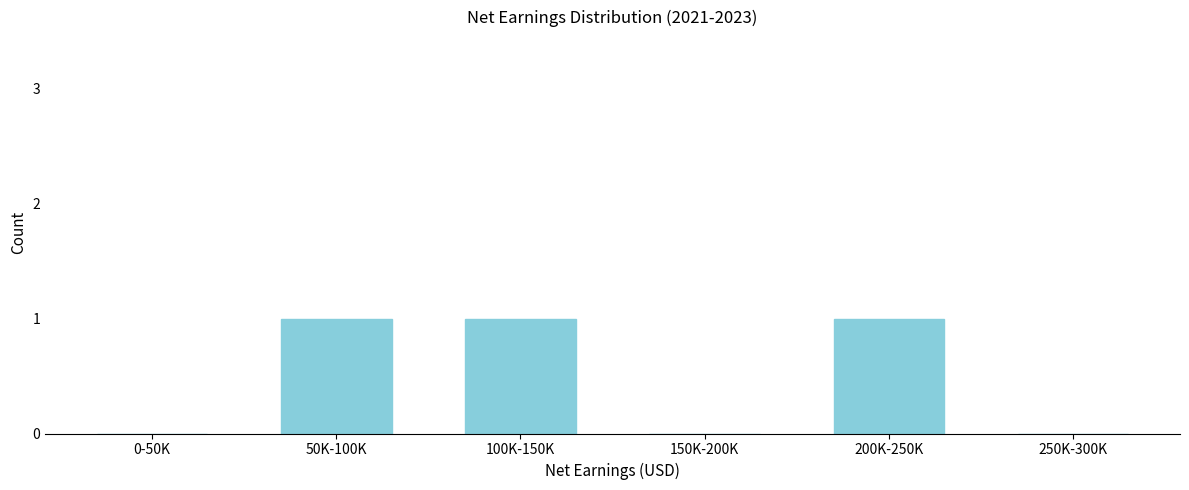

Reading right to left, list all the values displayed in this chart.

250K-300K=0	200K-250K=1	150K-200K=0	100K-150K=1	50K-100K=1	0-50K=0